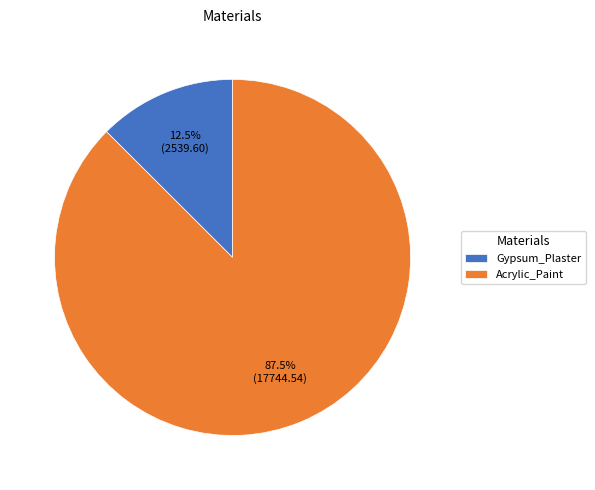

What is the smallest slice in the pie chart?

Gypsum_Plaster